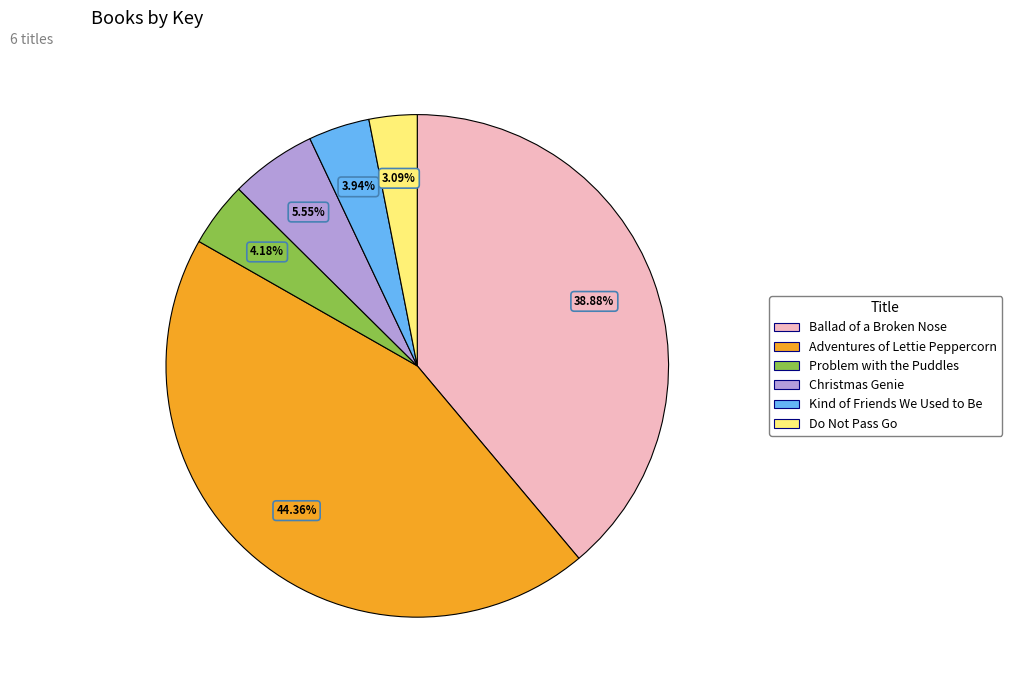

To the nearest percent, what percentage of the pie is Problem with the Puddles?

4%